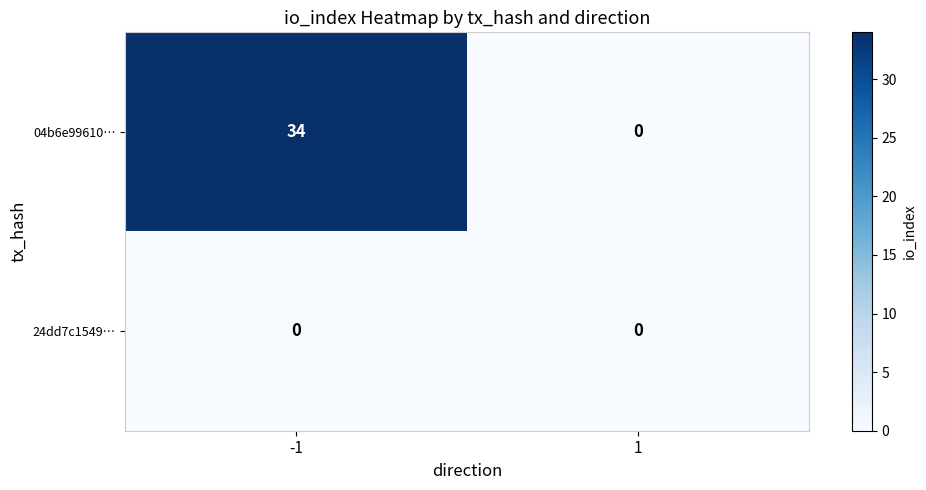

Reading left to right, what are all the values shown in this chart?

04b6e99610…: 34	0
24dd7c1549…: 0	0